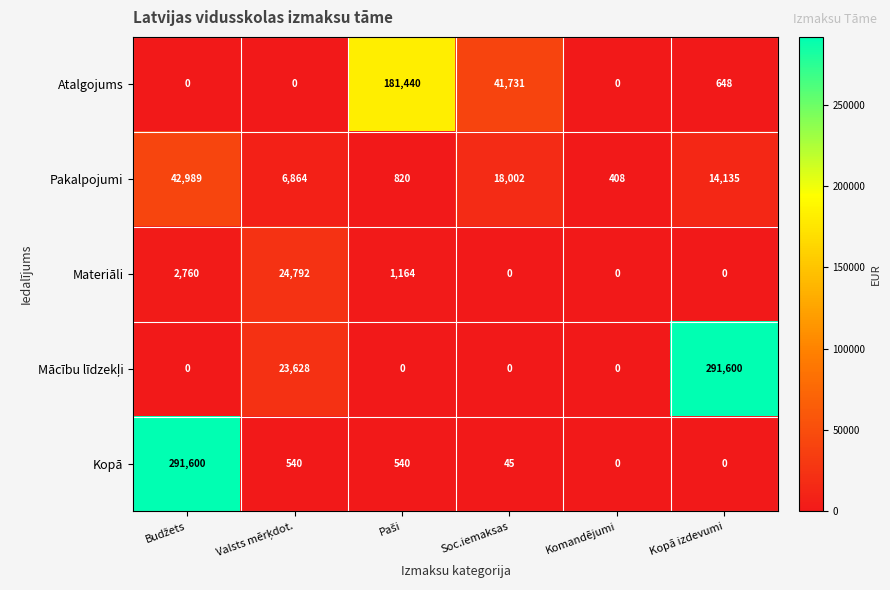

At which label is Pakalpojumi closest to 21698?

Soc.iemaksas